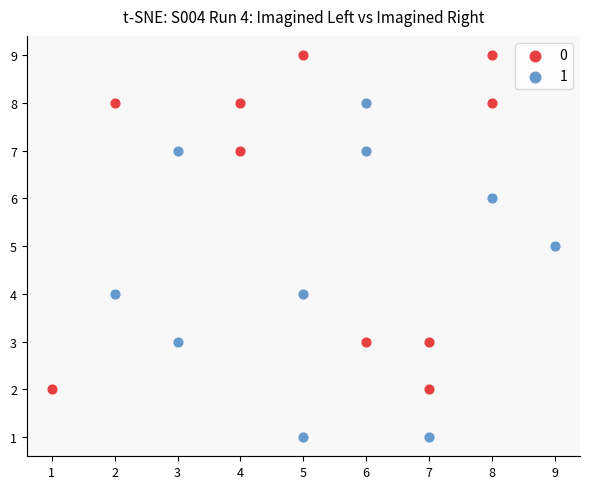

What are all the series names shown in the legend?

0, 1